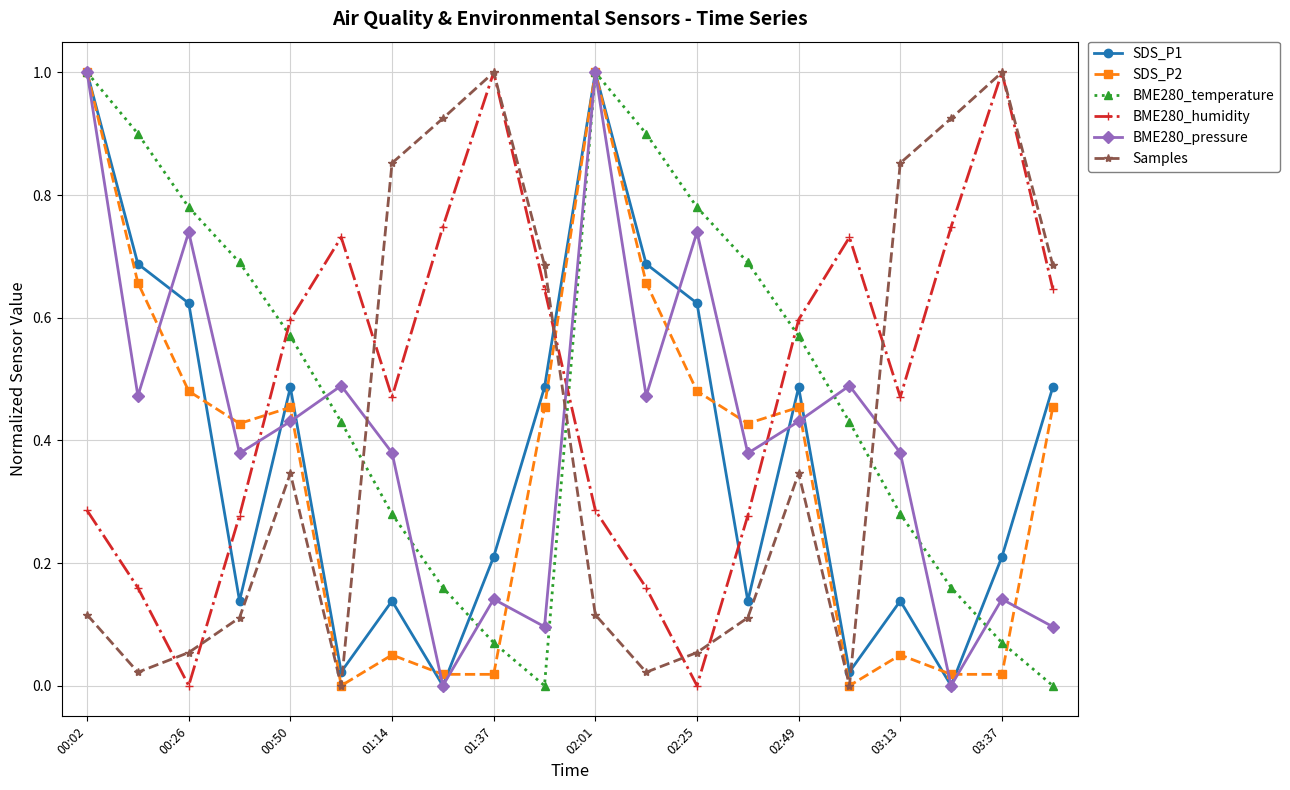

How many data points does each series have?

20